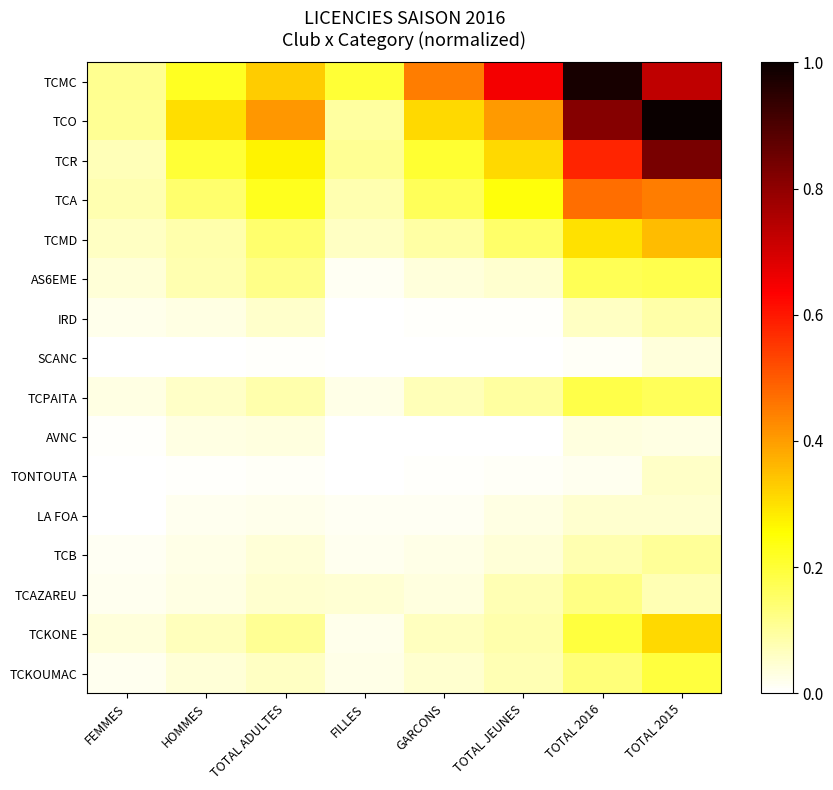

At which category is the sum across all series the highest?

TOTAL 2015